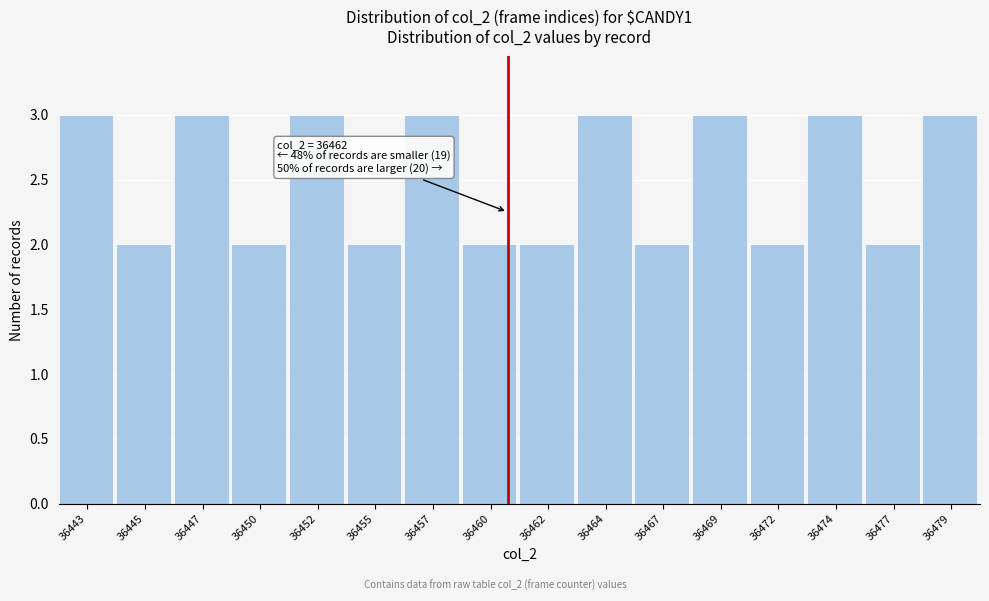

Reading right to left, list all the values displayed in this chart.

36479=3	36477=2	36474=3	36472=2	36469=3	36467=2	36464=3	36462=2	36460=2	36457=3	36455=2	36452=3	36450=2	36447=3	36445=2	36443=3